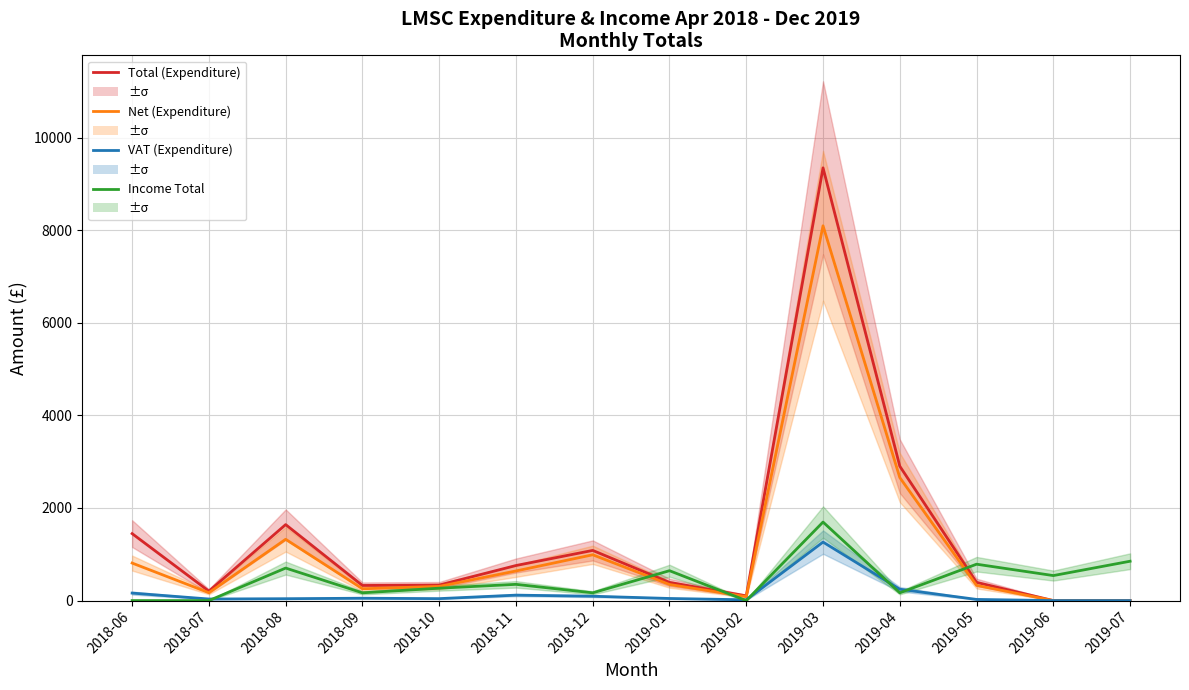

What is the difference between the maximum and minimum values in the VAT (Expenditure) series?

1263.4